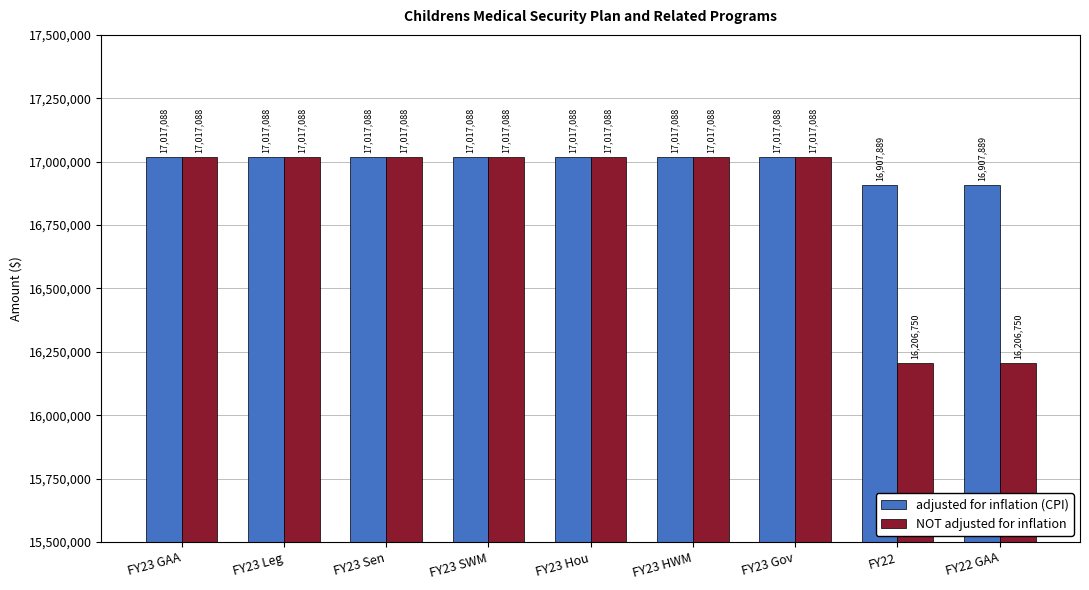

What is the minimum value shown in the chart?

16206750